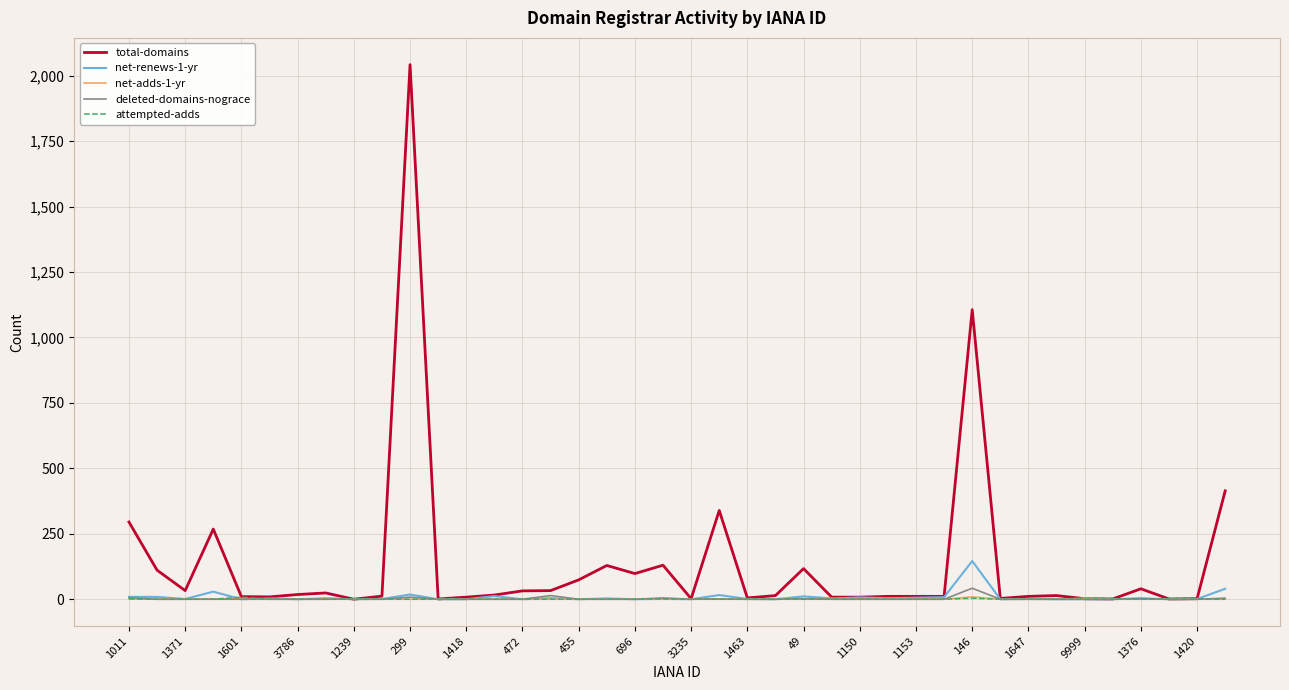

What are all the series names shown in the legend?

total-domains, net-renews-1-yr, net-adds-1-yr, deleted-domains-nograce, attempted-adds